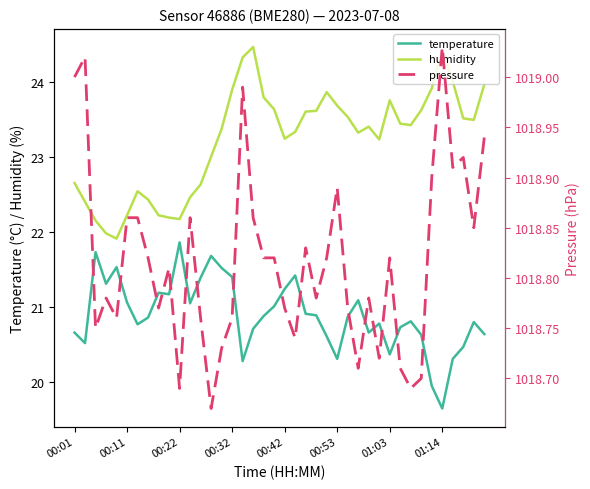

Does the chart have visible grid lines?

No